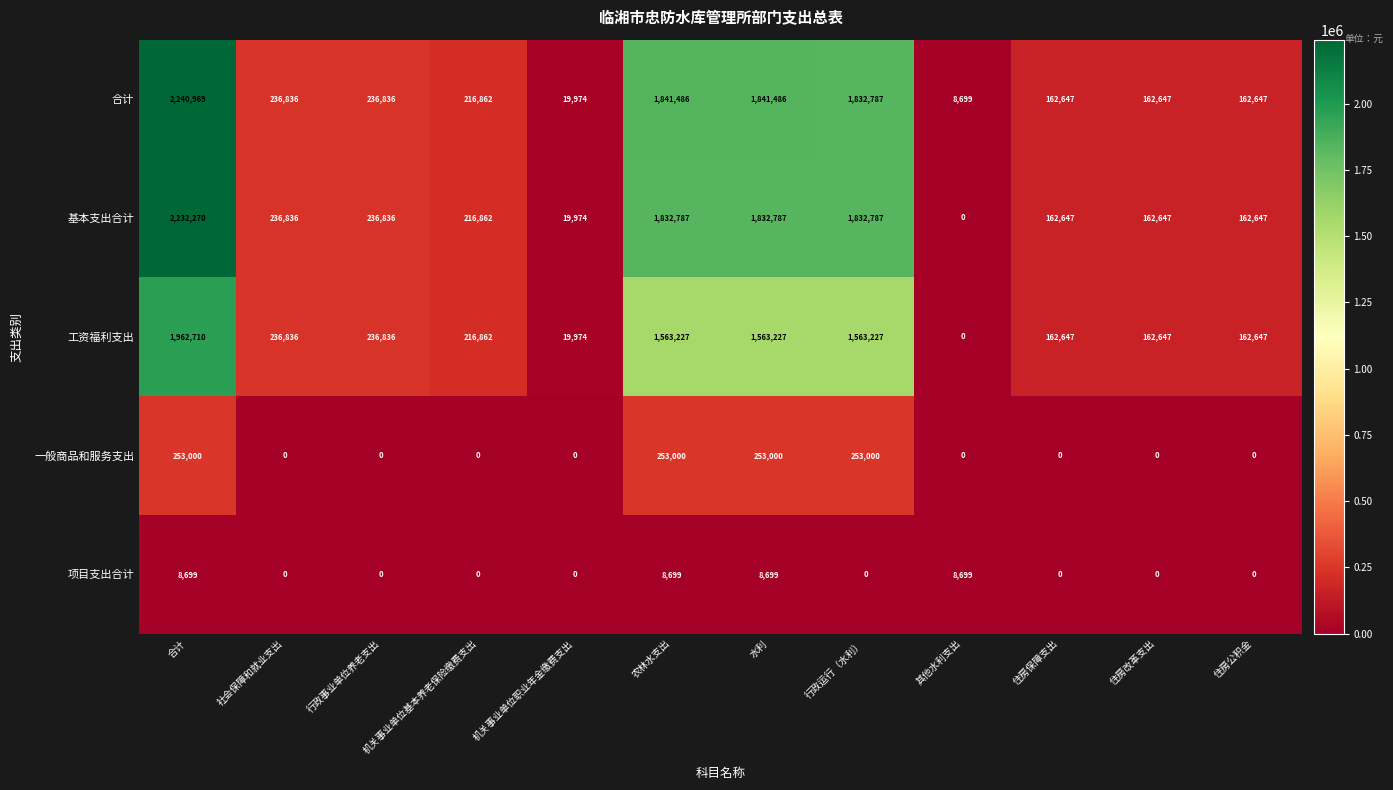

Which series changed the most between 水利 and 住房改革支出?

合计